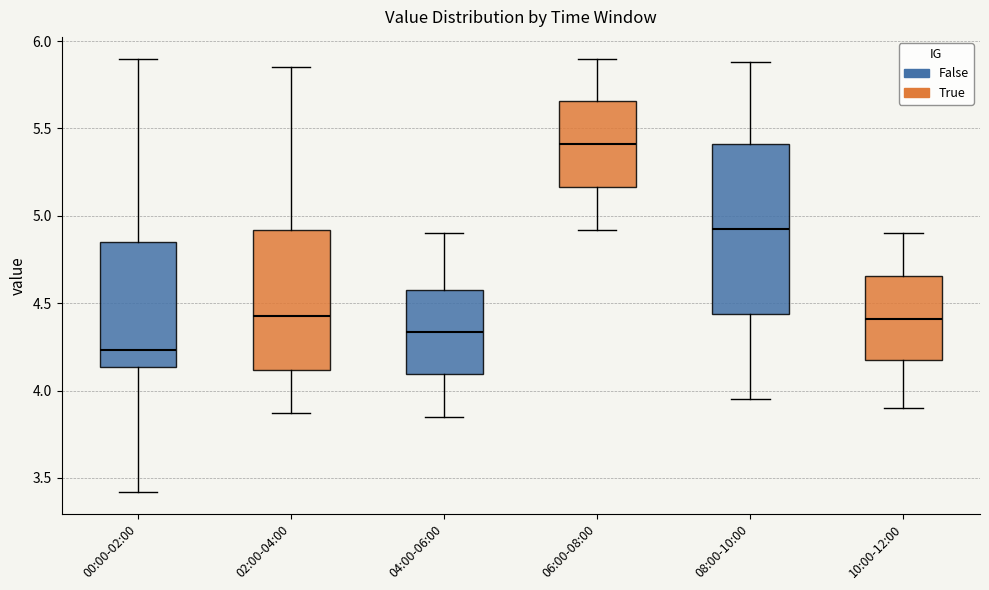

Reading left to right, read every box against the y-axis: the position of its median line, the range the box covers, and the ends of its whiskers. The values are not printed on the chart, so give them approximately, as read against the axis.

00:00-02:00: median 4.25, box 4.15 to 4.85, whiskers 3.40 to 5.90
02:00-04:00: median 4.45, box 4.10 to 4.90, whiskers 3.85 to 5.85
04:00-06:00: median 4.35, box 4.10 to 4.60, whiskers 3.85 to 4.90
06:00-08:00: median 5.40, box 5.15 to 5.65, whiskers 4.90 to 5.90
08:00-10:00: median 4.95, box 4.45 to 5.40, whiskers 3.95 to 5.90
10:00-12:00: median 4.40, box 4.15 to 4.65, whiskers 3.90 to 4.90